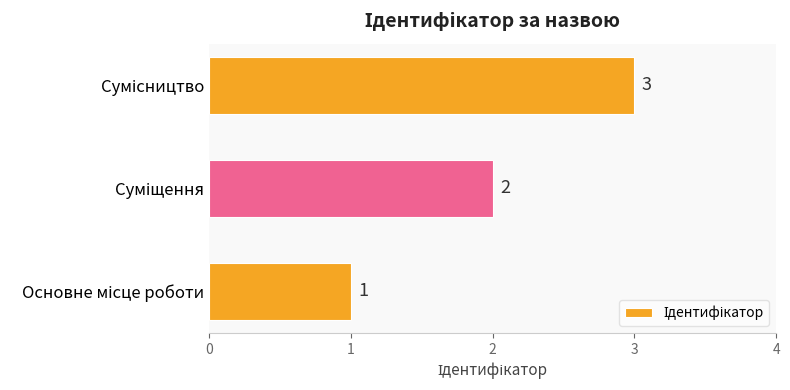

What is the sum of all values?

6